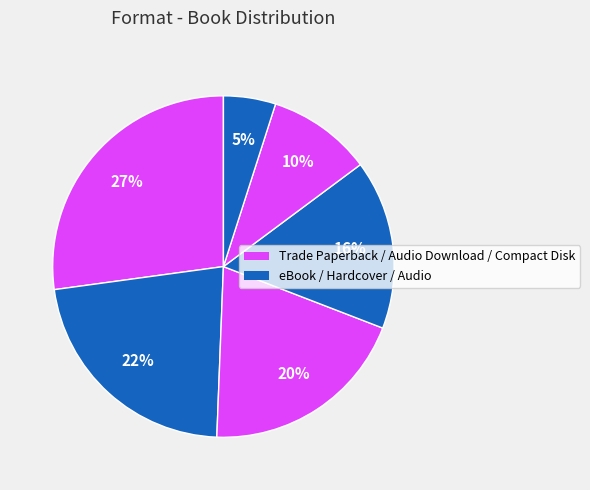

Which slice is the smallest?

Audio